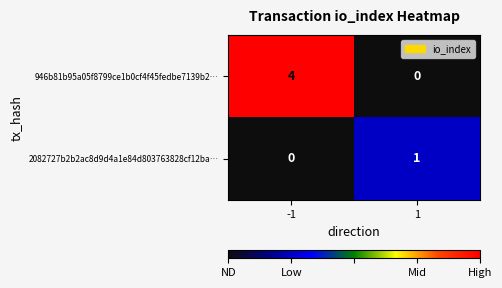

Is it true that 946b81b95a05f8799ce1b0cf4f45fedbe7139b2… equals 0 at 1?

True